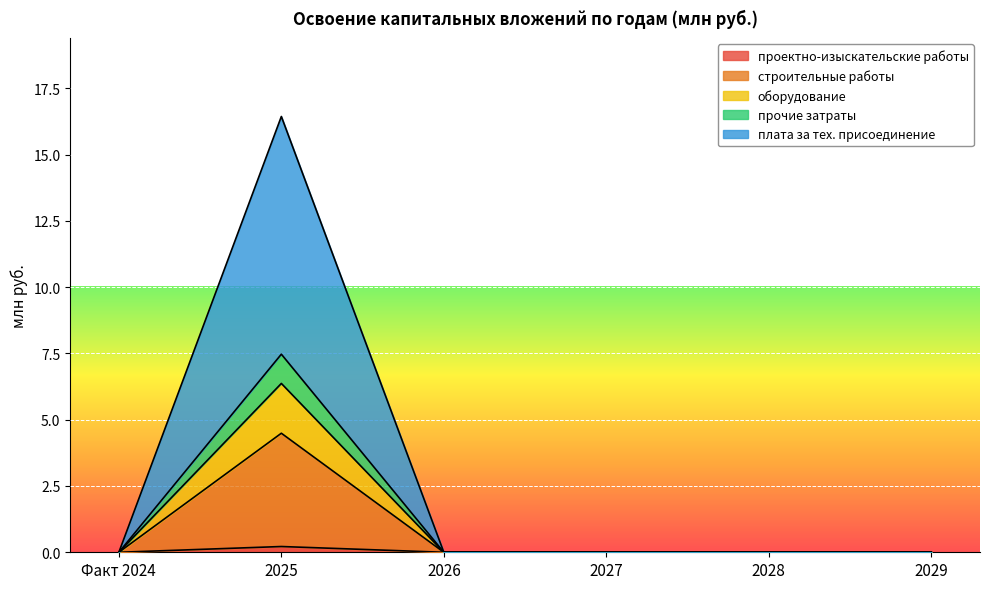

Reading left to right, what are all the values shown in this chart?

проектно-изыскательские работы: Факт 2024=0.0	2025=0.2	2026=0.0	2027=0.0	2028=0.0	2029=0.0
строительные работы: Факт 2024=0.0	2025=4.5	2026=0.0	2027=0.0	2028=0.0	2029=0.0
оборудование: Факт 2024=0.0	2025=6.4	2026=0.0	2027=0.0	2028=0.0	2029=0.0
прочие затраты: Факт 2024=0.0	2025=7.5	2026=0.0	2027=0.0	2028=0.0	2029=0.0
плата за тех. присоединение: Факт 2024=0.0	2025=16.4	2026=0.0	2027=0.0	2028=0.0	2029=0.0